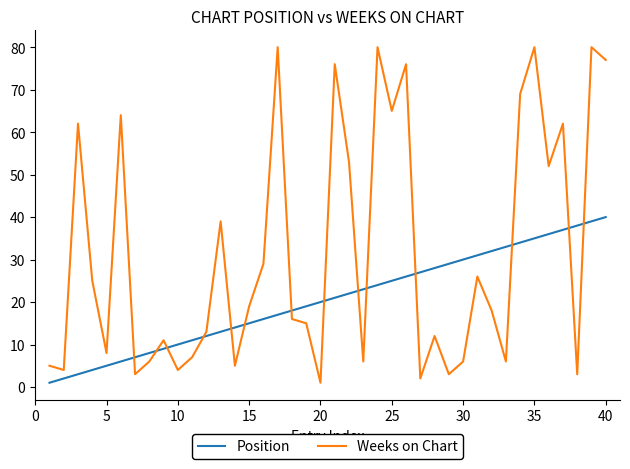

How many intersections are there between Position and Weeks on Chart?

14